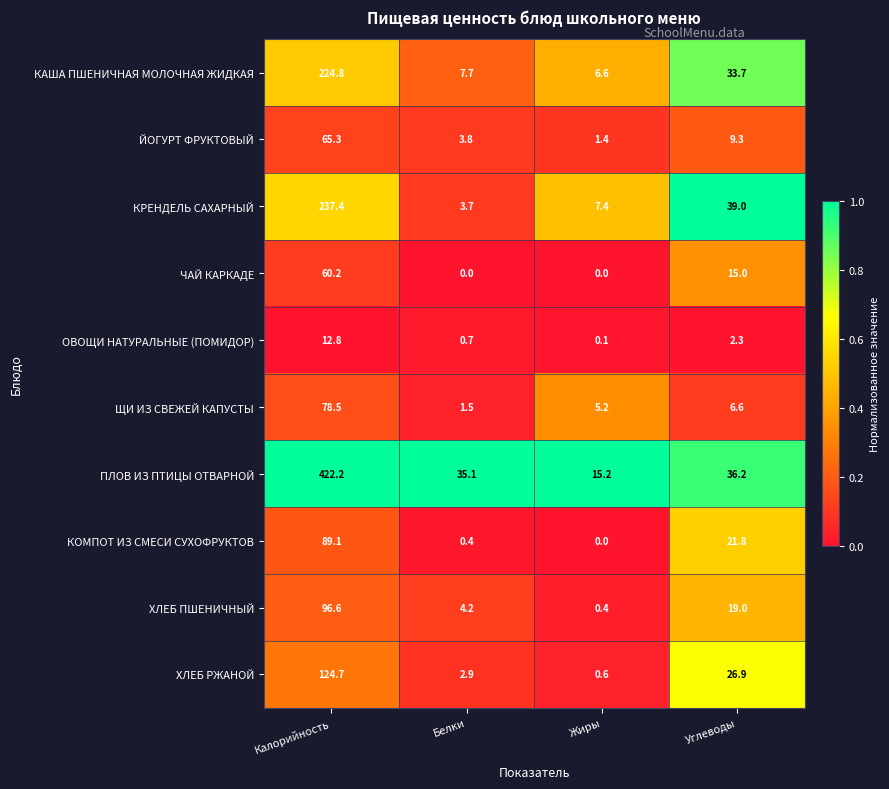

Which label corresponds to the largest value in the chart?

Калорийность